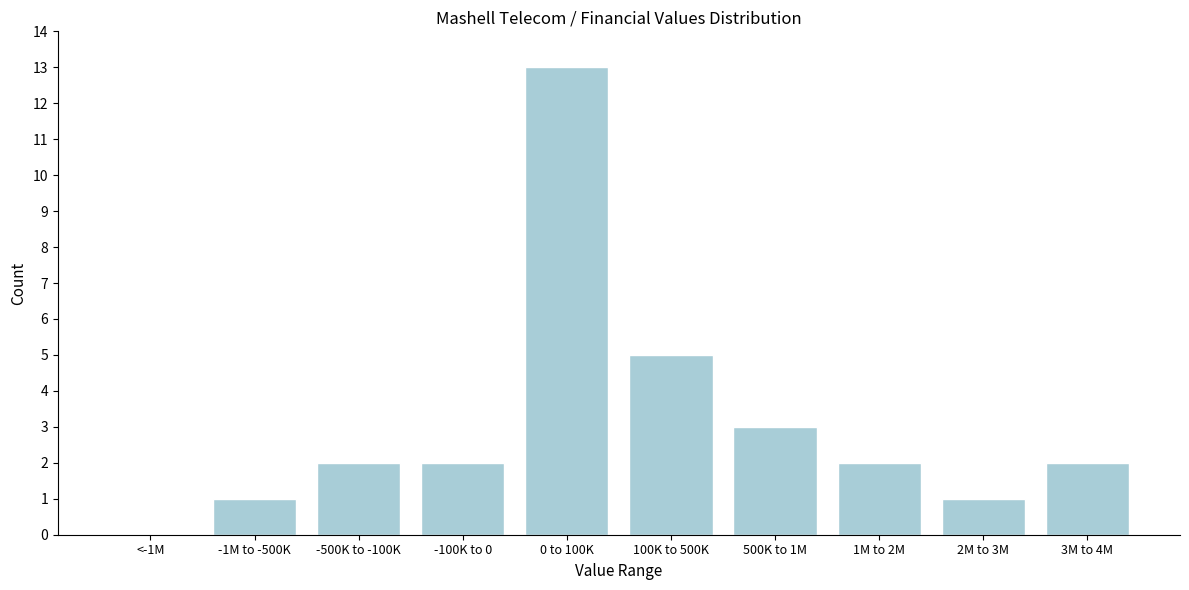

Reading right to left, transcribe all the data shown in this chart.

3M to 4M=2	2M to 3M=1	1M to 2M=2	500K to 1M=3	100K to 500K=5	0 to 100K=13	-100K to 0=2	-500K to -100K=2	-1M to -500K=1	<-1M=0